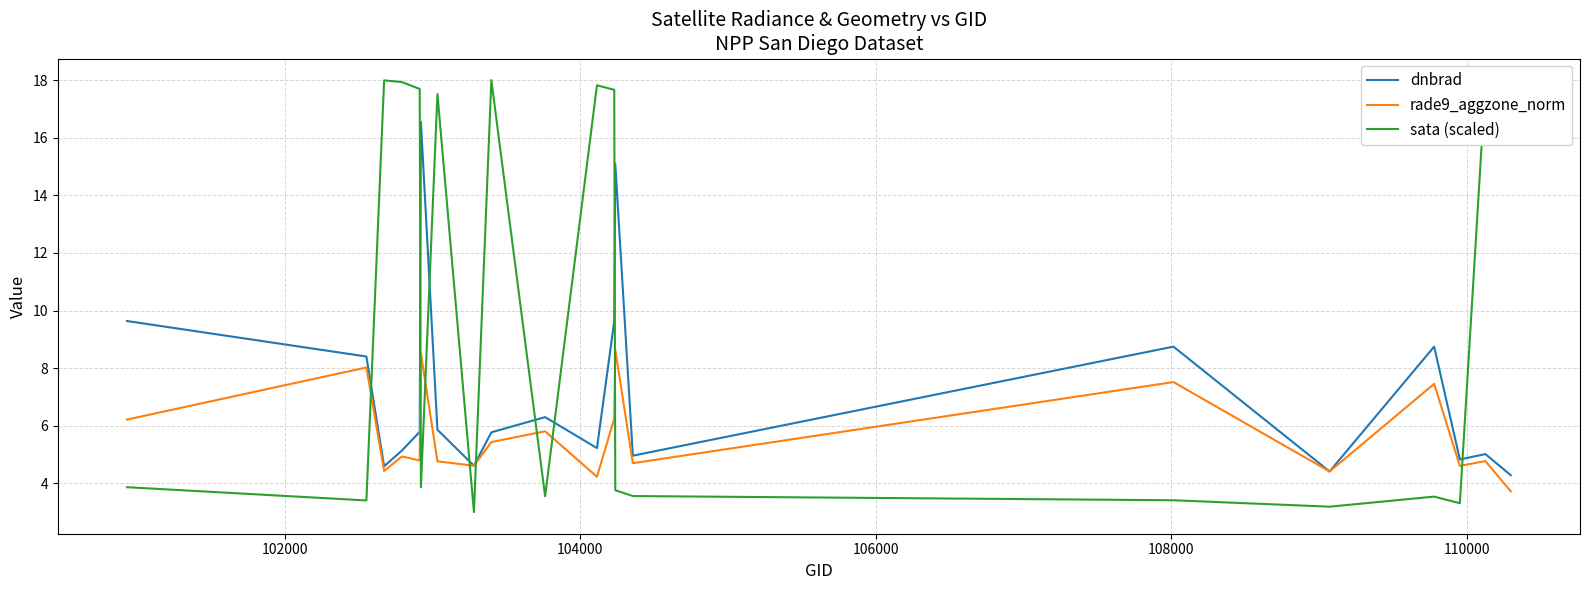

True or false: dnbrad and sata (scaled) cross at least once.

True